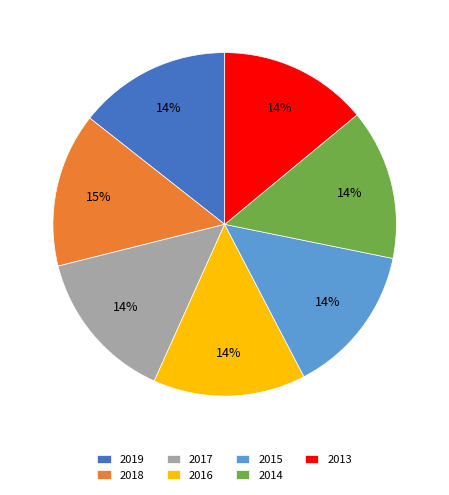

How many segments does this pie chart have?

7